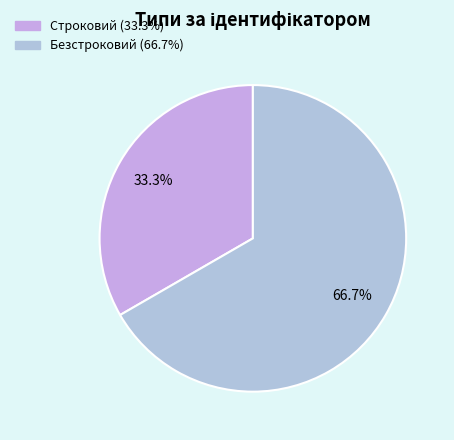

What is the change in value from Строковий to Безстроковий?

+1